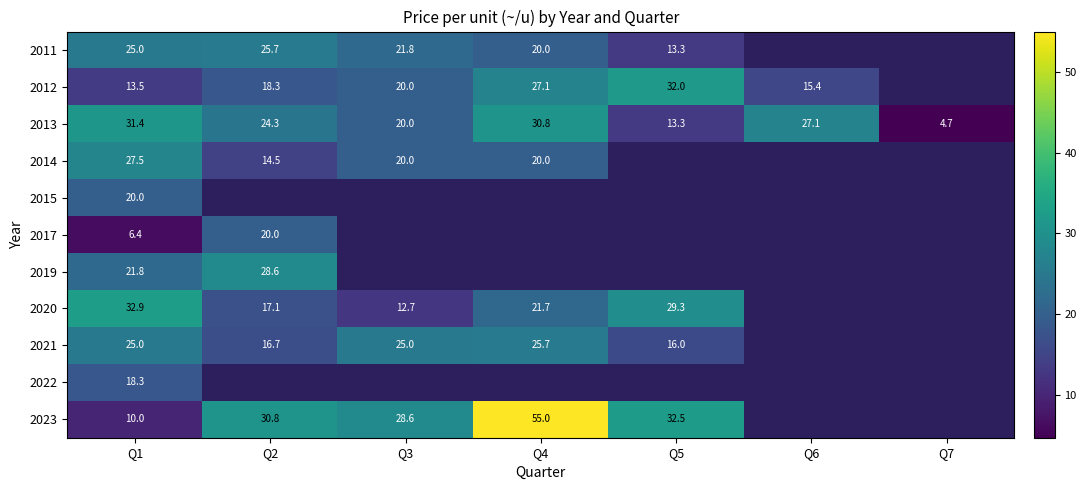

At which label does 2013 reach its peak?

Q1